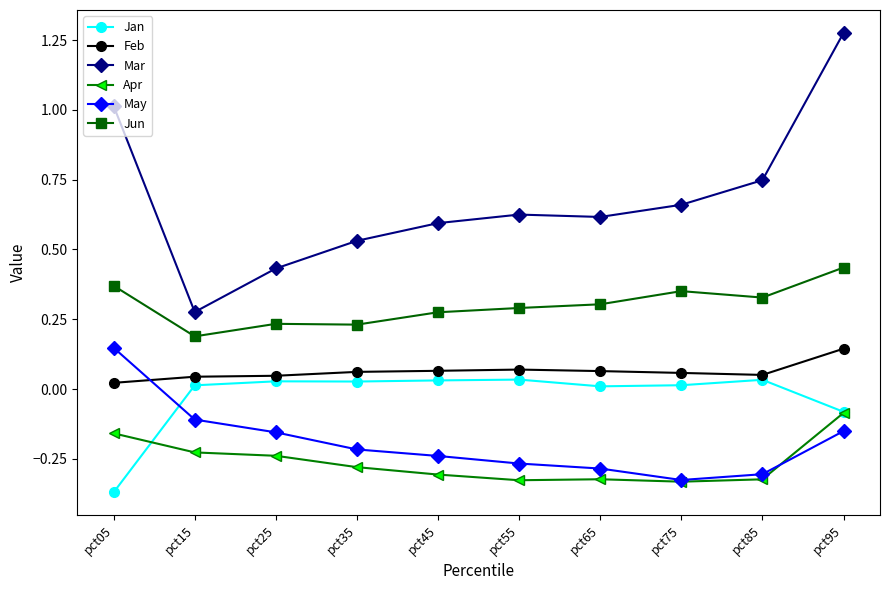

How many intersections are there between May and Feb?

1